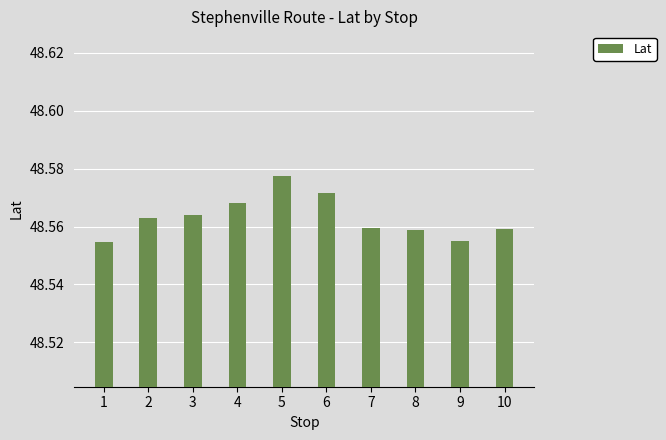

What is the ratio of the value at 3 to the value at 8?

1.0